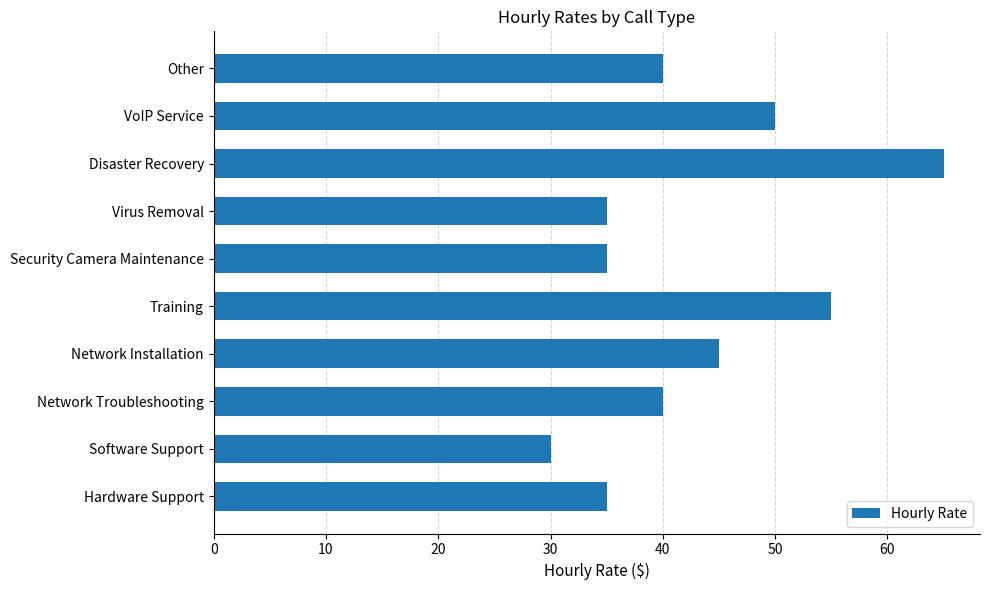

Between VoIP Service and Training, which is larger?

Training